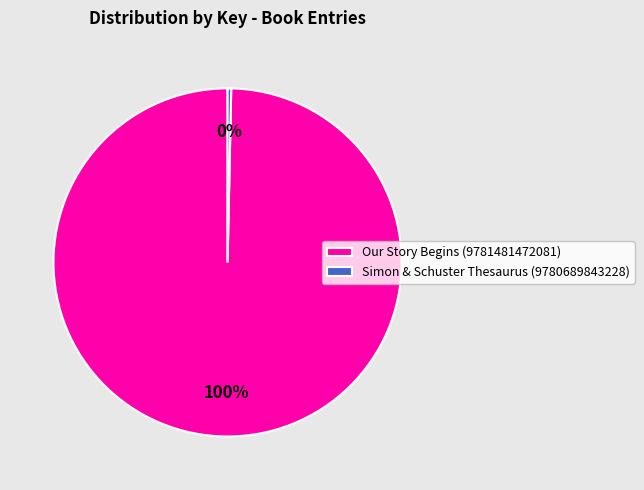

Rank the categories by value from highest to lowest.

Our Story Begins (9781481472081), Simon & Schuster Thesaurus (9780689843228)